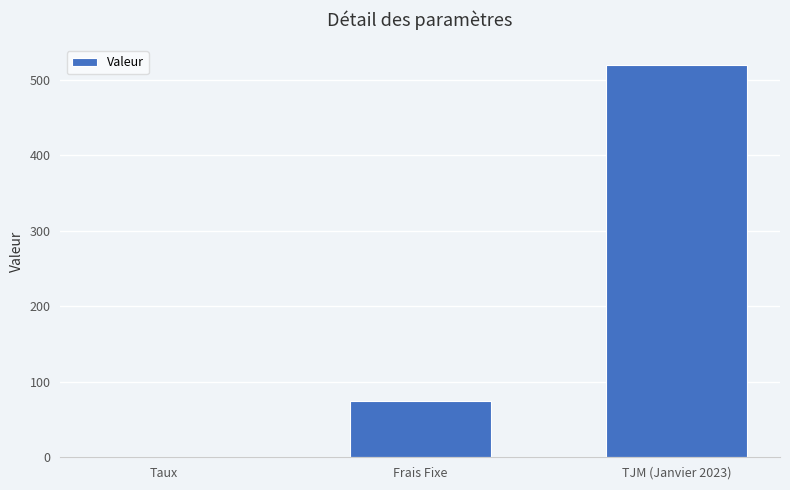

Where is the data nearest to the value 260?

Frais Fixe